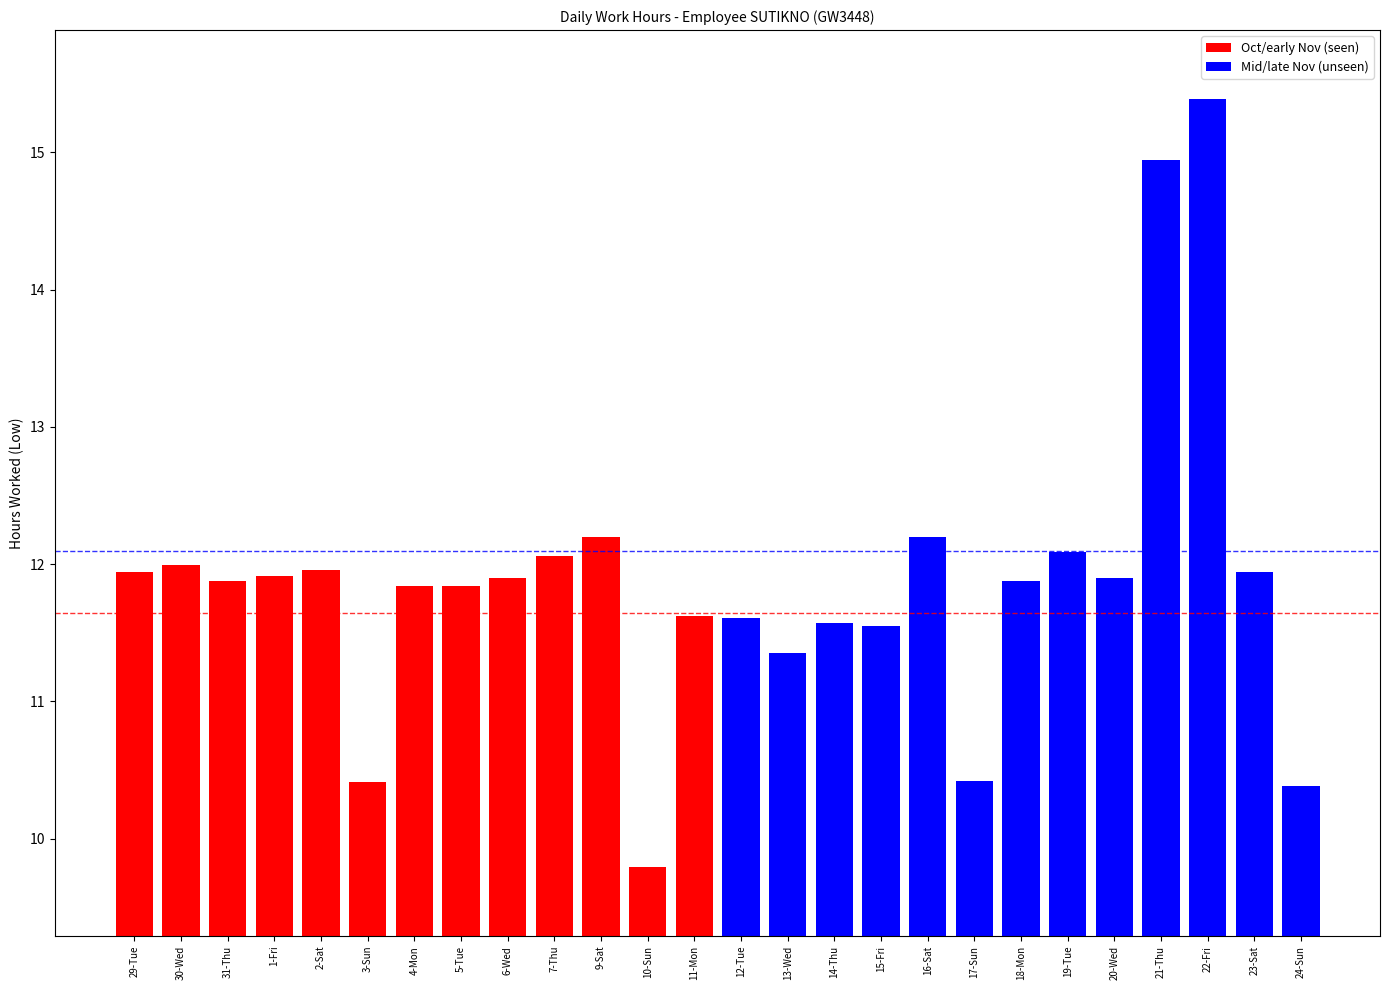

The value at 19-Tue is 4.8. True or false?

False